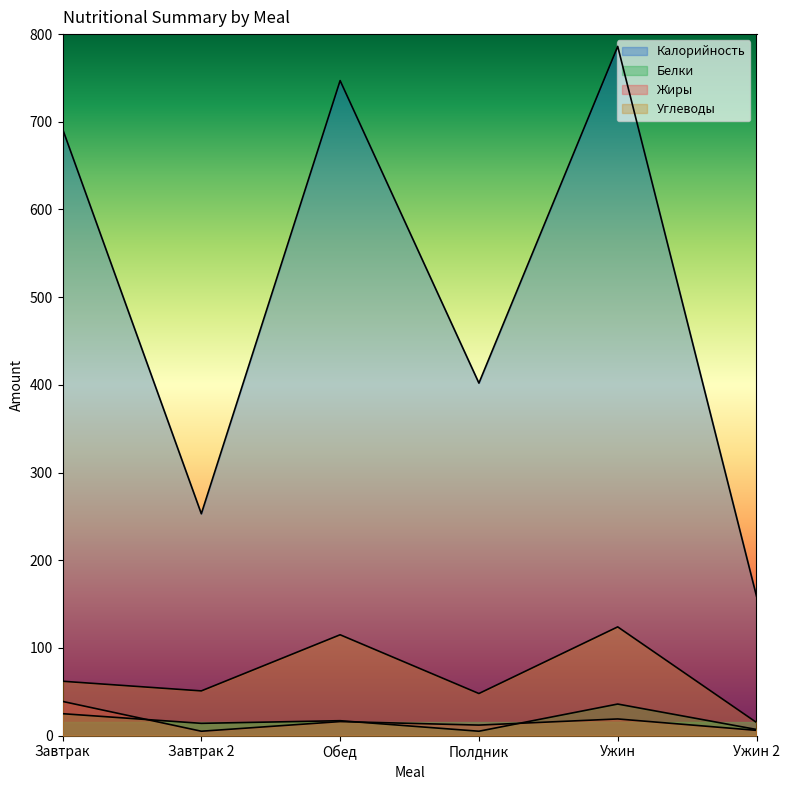

Count the number of categories in the chart.

6